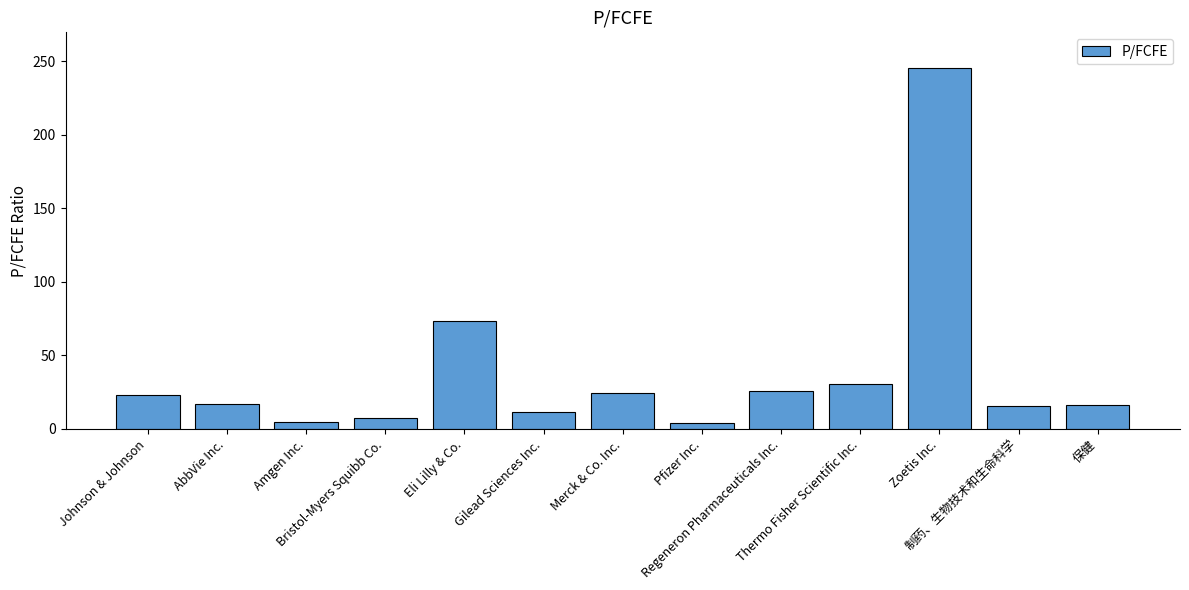

What is the average value?

38.3